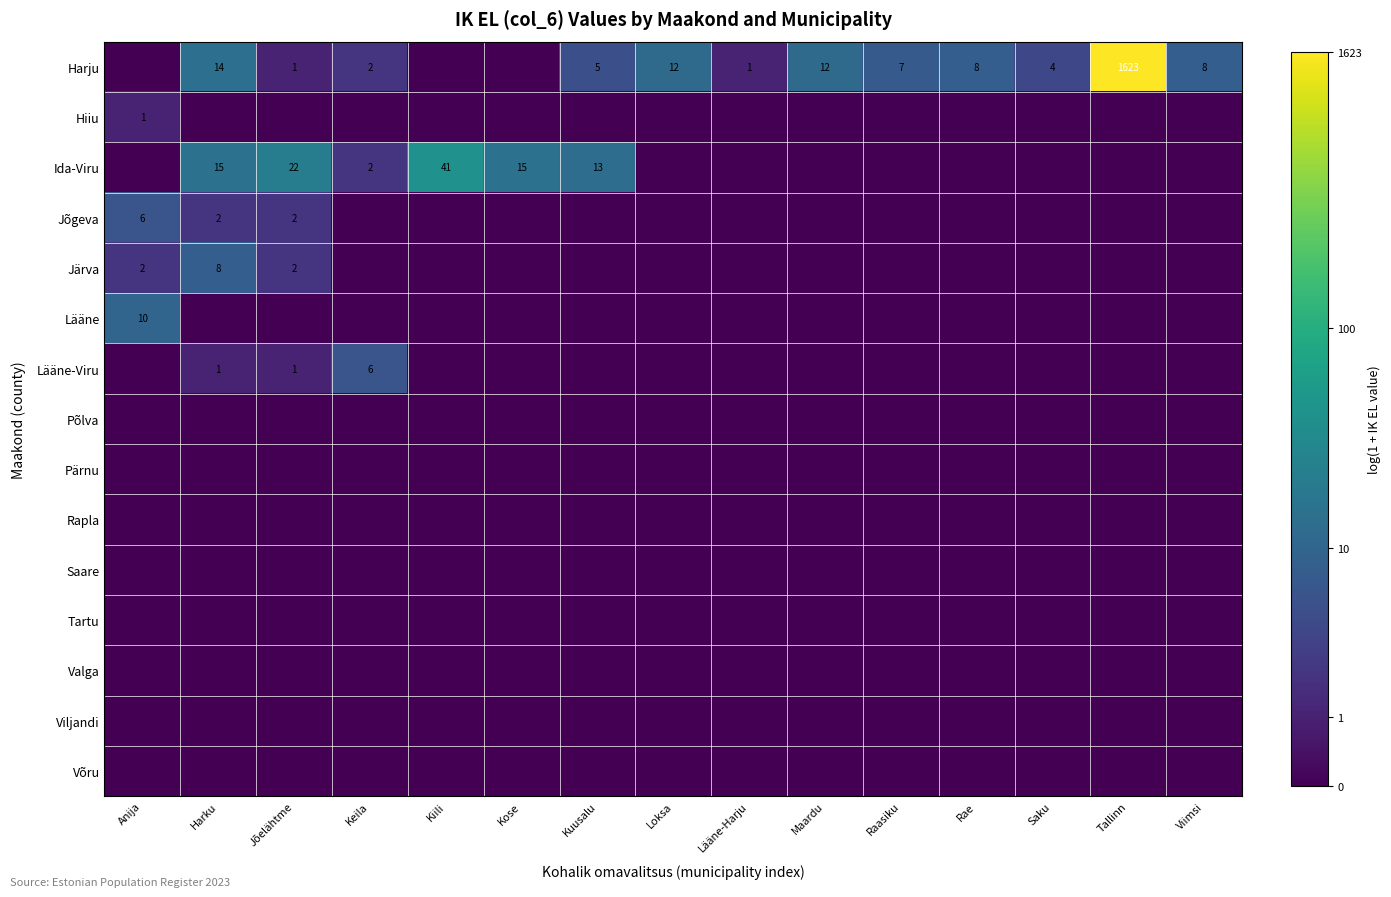

Which has a higher value, Lääne-Harju or Saku?

Saku